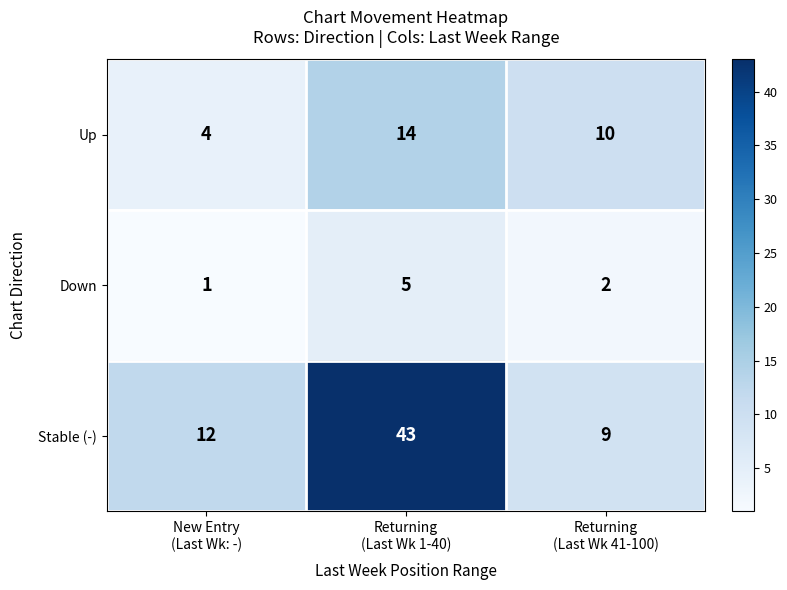

What is the average value of the Up series?

9